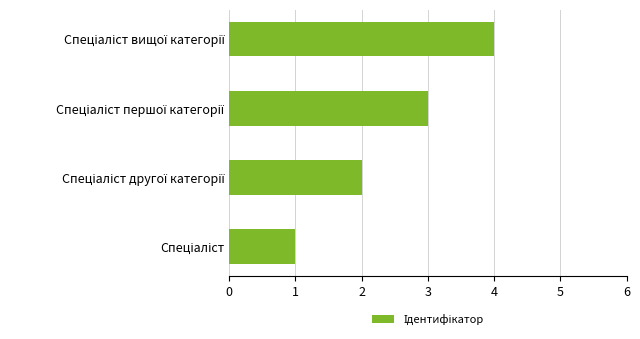

What is the sum of all values?

10